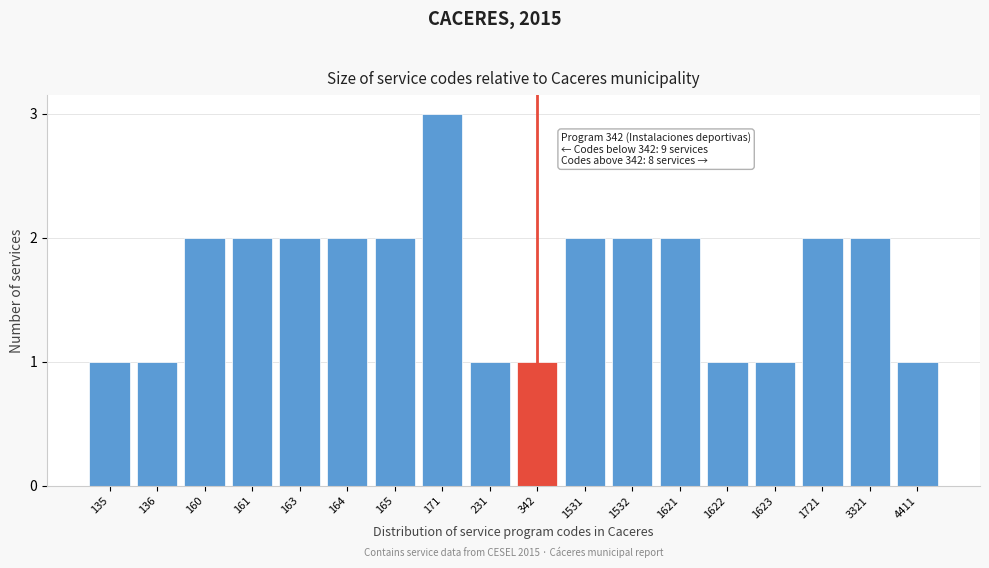

Reading right to left, extract all data points from this chart.

1	2	2	1	1	2	2	2	1	1	3	2	2	2	2	2	1	1